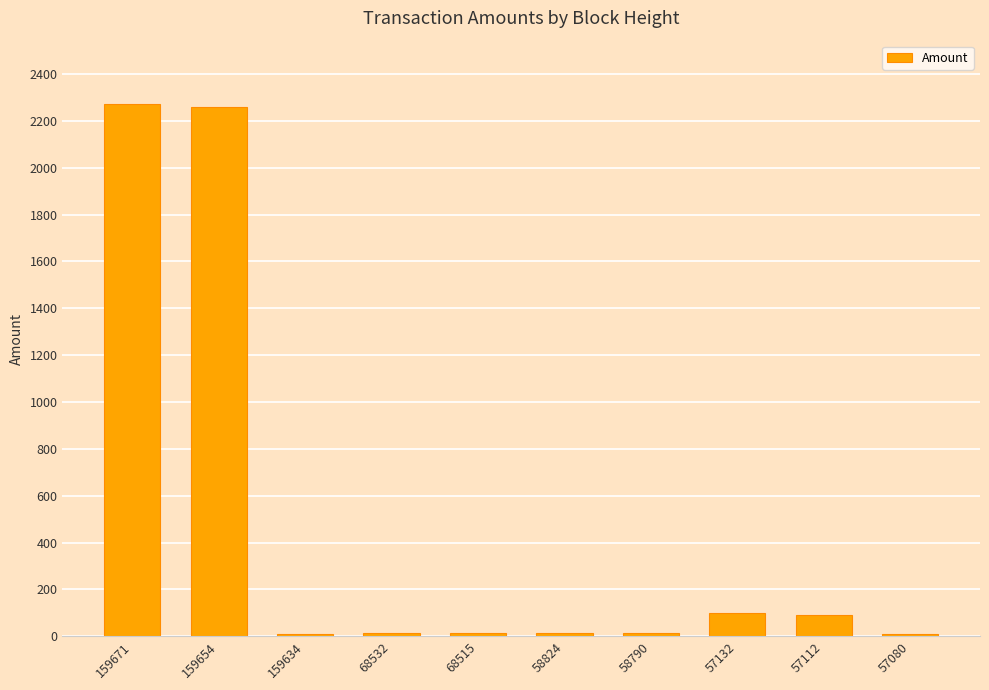

What is the value of the 8th bar from the left?

98.9